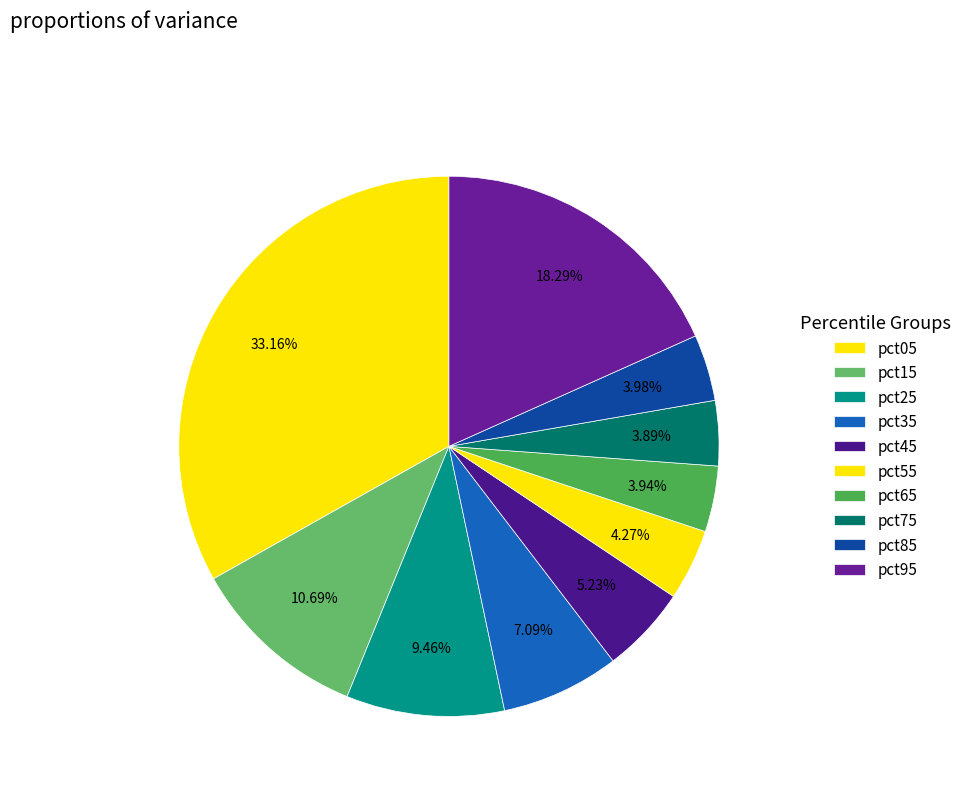

Count the number of slices in the pie.

10